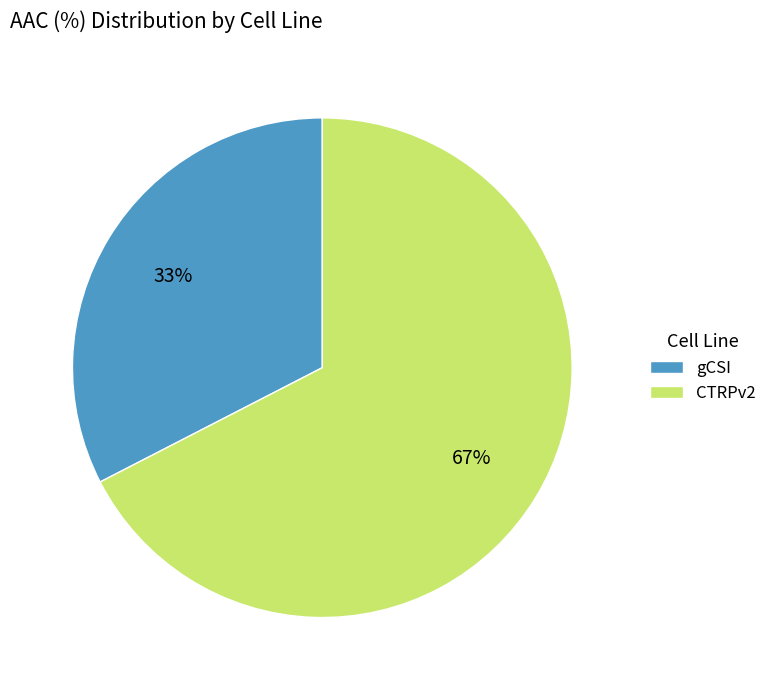

Is it true that gCSI is 33% of the pie?

True